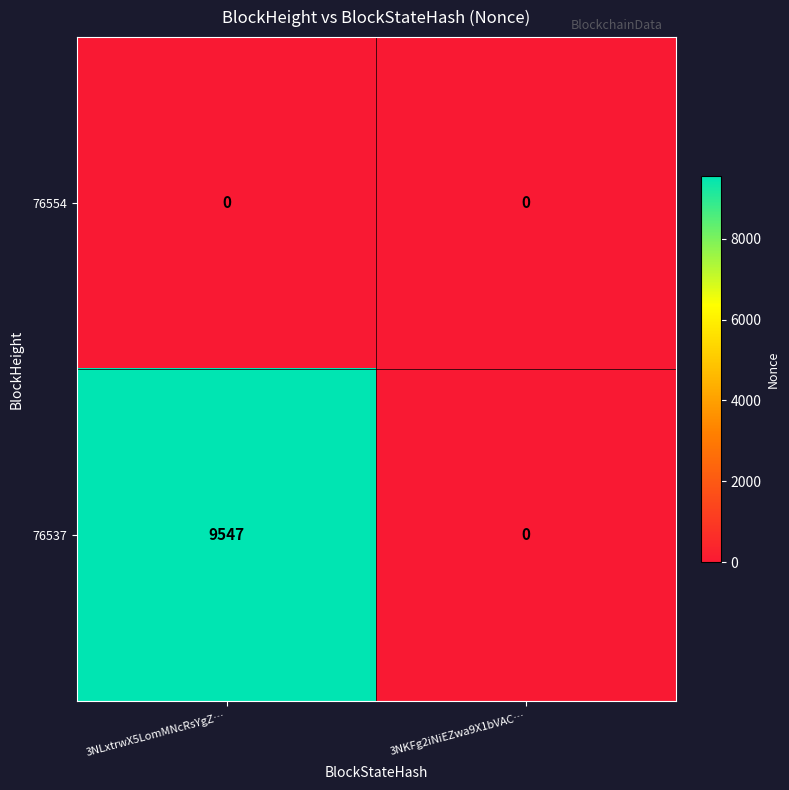

Reading right to left, extract all data points from this chart.

76554: 3NKFg2iNiEZwa9X1bVAC…=0	3NLxtrwX5LomMNcRsYgZ…=0
76537: 3NKFg2iNiEZwa9X1bVAC…=0	3NLxtrwX5LomMNcRsYgZ…=9547